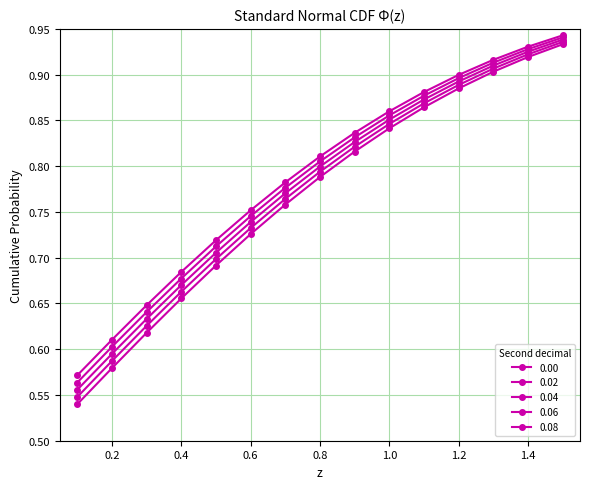

List the series in order of their peak value, lowest first.

0.00, 0.02, 0.04, 0.06, 0.08